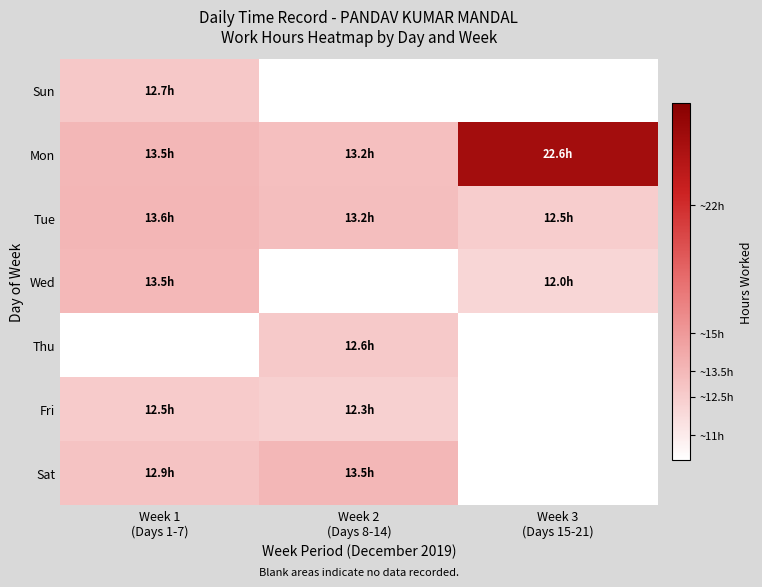

List the labels in order of Sat value, smallest first.

Week 1 (Days 1-7), Week 2 (Days 8-14), Week 3 (Days 15-21)